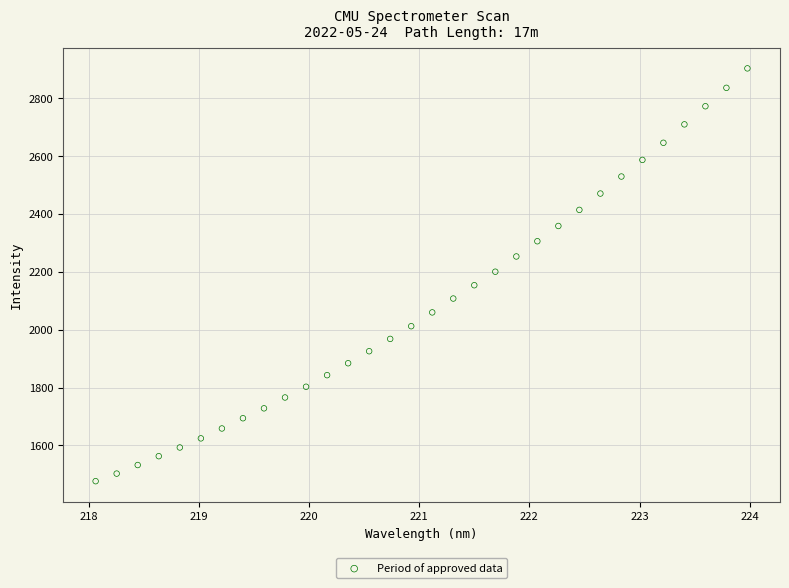

What is the range of X values (max minus min)?

5.9